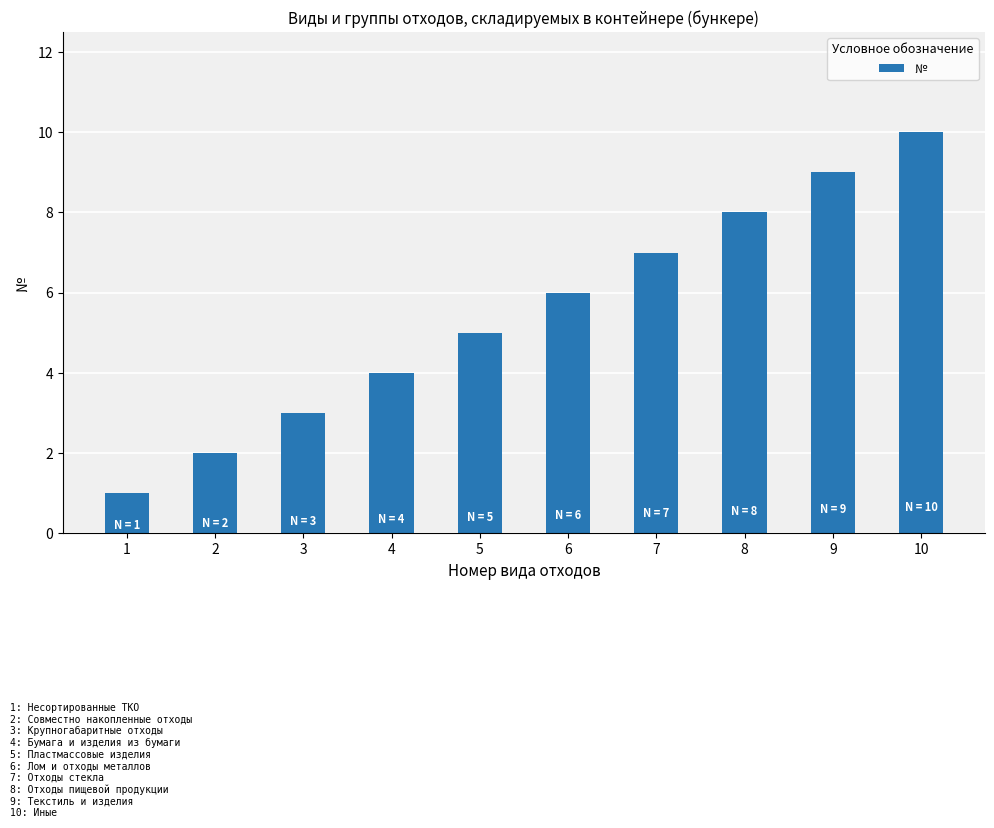

Between 9 and 10, which is larger?

10